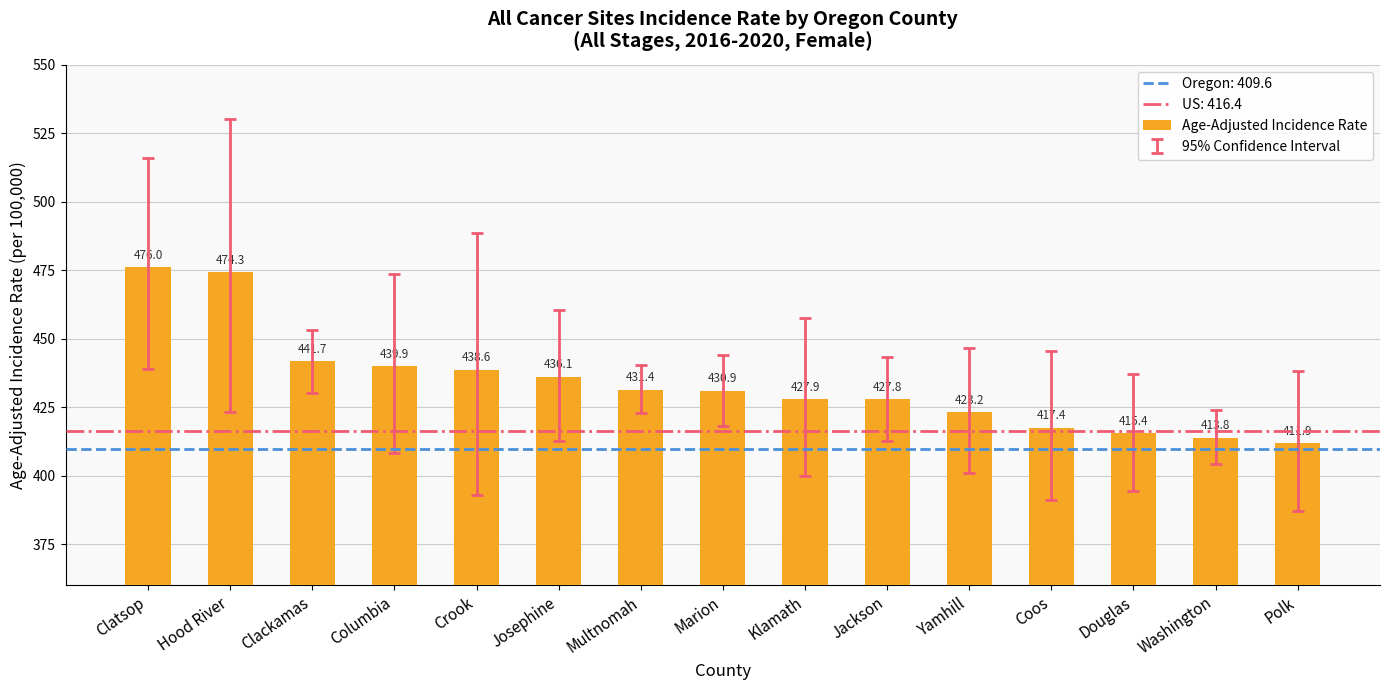

Read the value at Douglas.

415.4